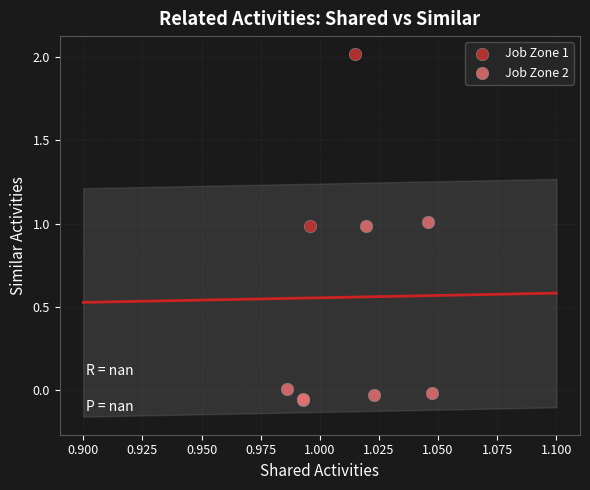

What are all the series names shown in the legend?

Job Zone 1, Job Zone 2